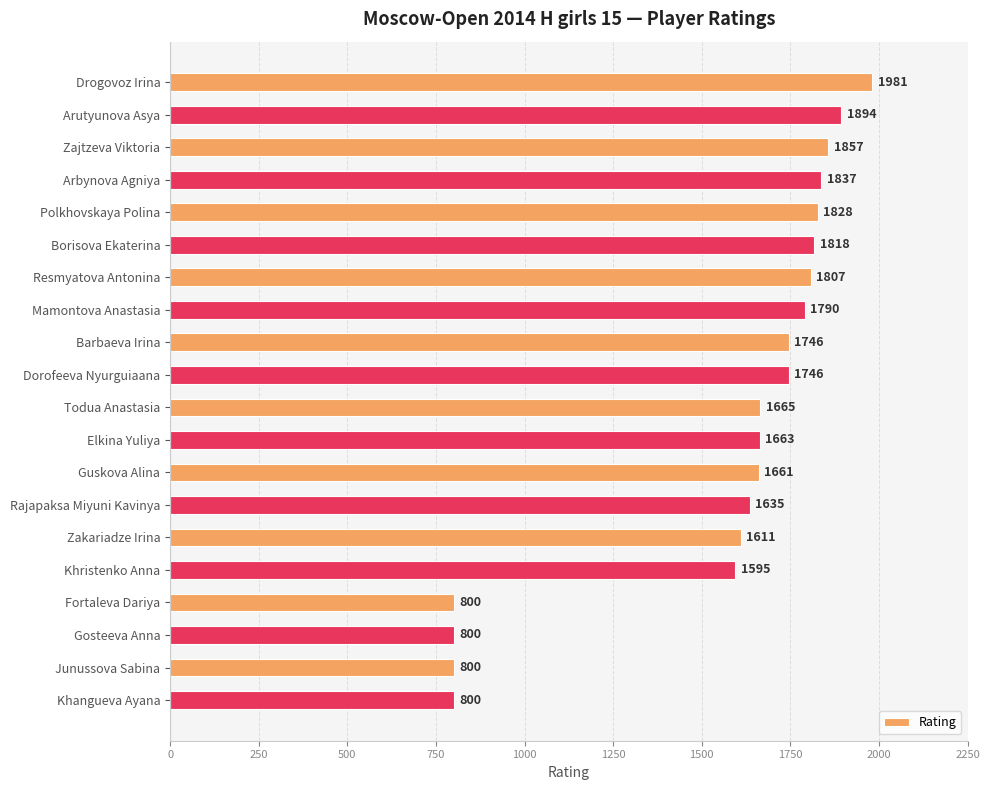

Between Elkina Yuliya and Khristenko Anna, which is larger?

Elkina Yuliya